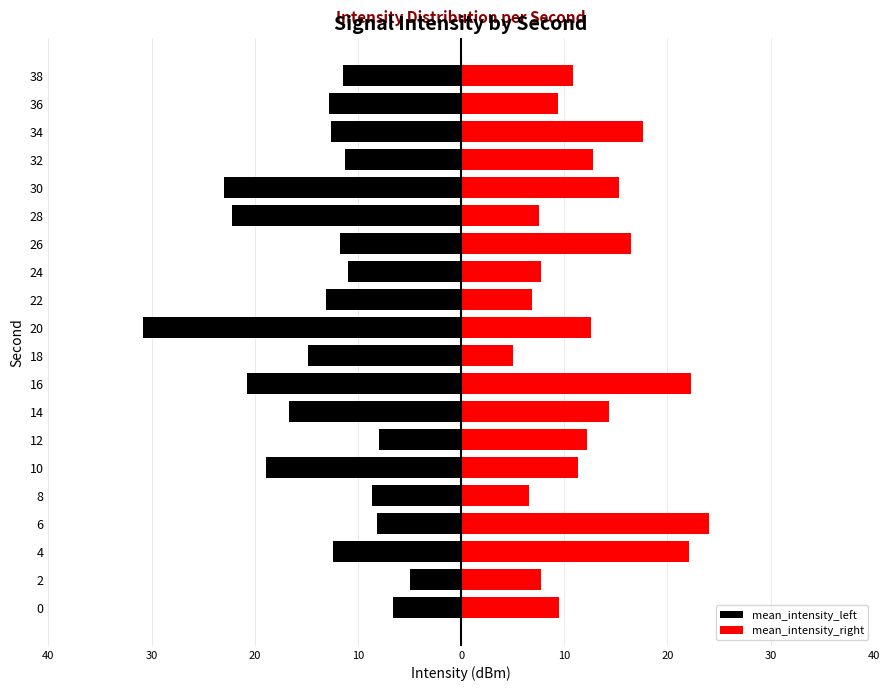

Reading left to right, transcribe all the data shown in this chart.

mean_intensity_left: -6.6	-5.0	-12.4	-8.2	-8.6	-18.9	-8.0	-16.7	-20.8	-14.9	-30.8	-13.1	-11.0	-11.8	-22.2	-23.0	-11.3	-12.6	-12.8	-11.4
mean_intensity_right: 9.5	7.7	22.1	24.0	6.6	11.3	12.2	14.3	22.2	5.0	12.6	6.8	7.8	16.5	7.6	15.3	12.8	17.6	9.4	10.8